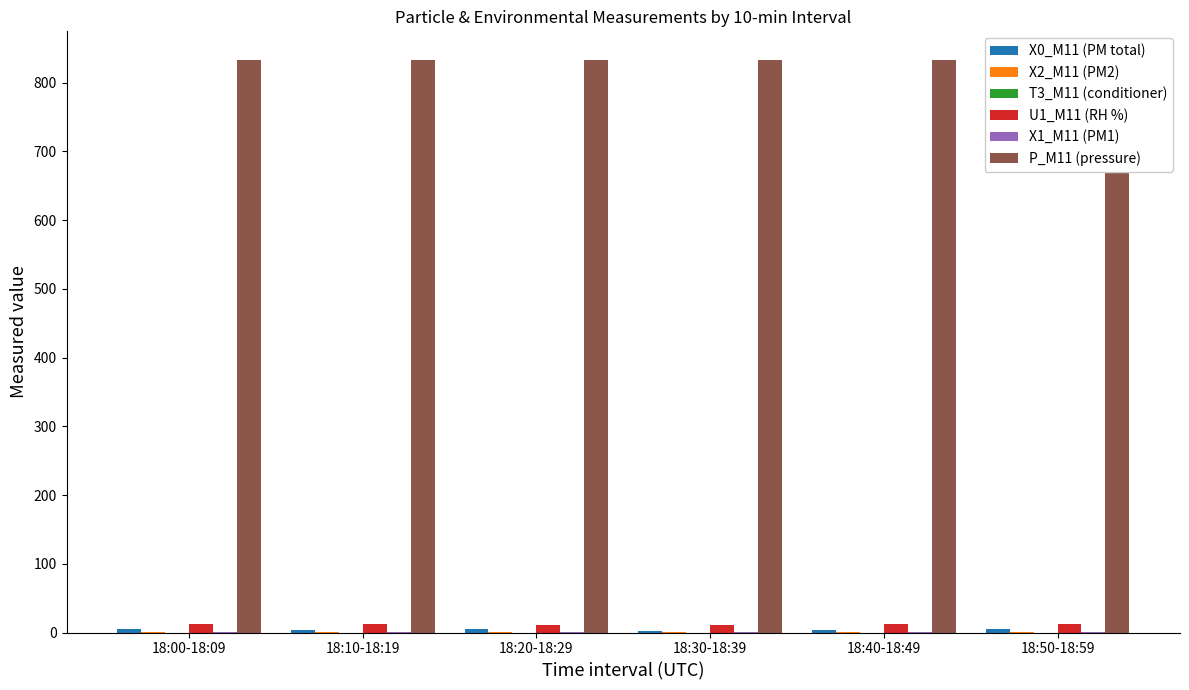

True or false: U1_M11 (RH %) has a value of 11.2 at 18:30-18:39.

True